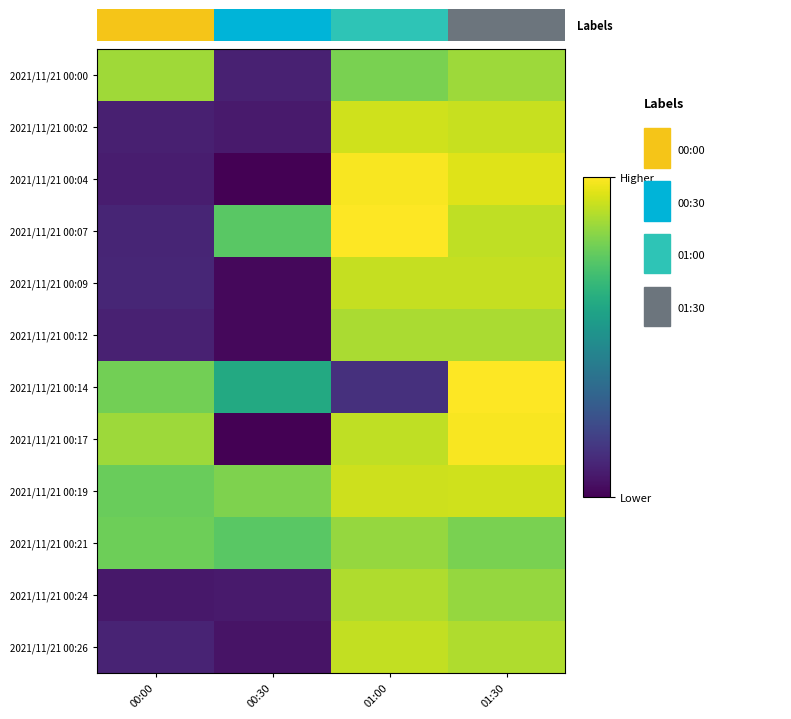

At how many categories does at least one series exceed 4865738?

4